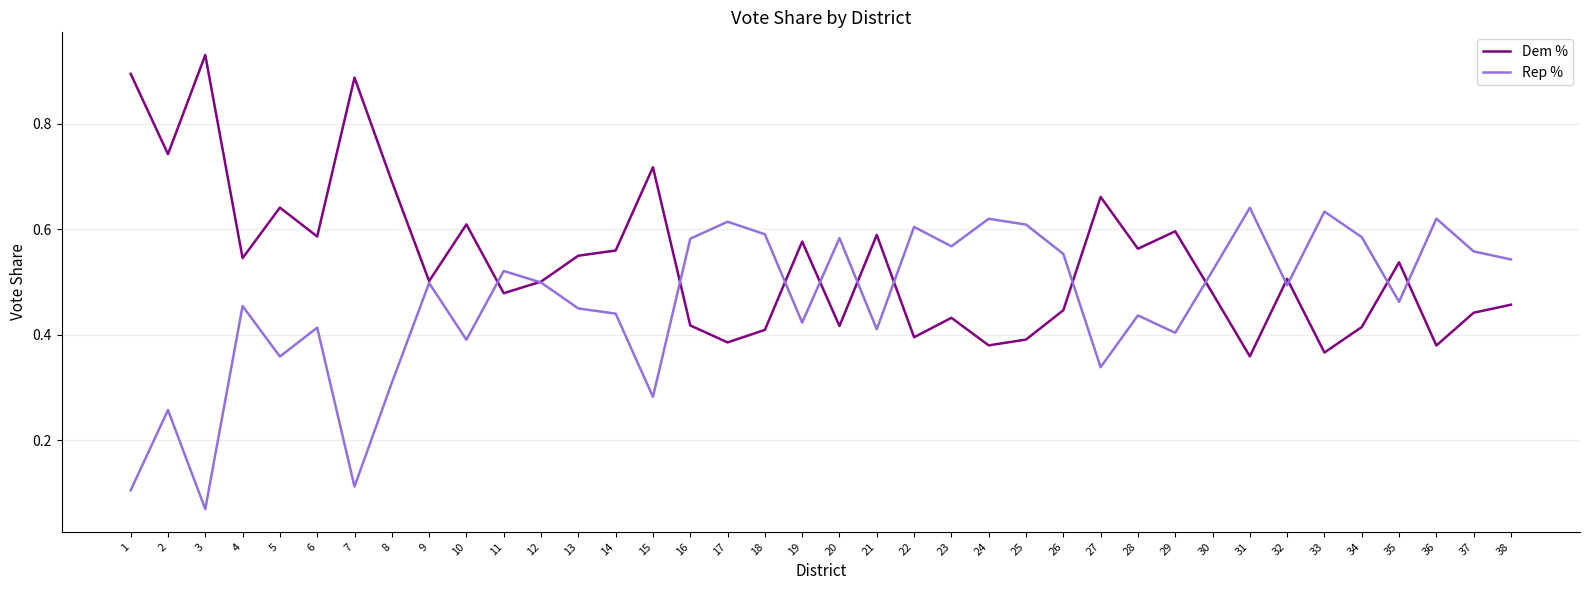

What is the difference between the highest and lowest values at 29?

0.2